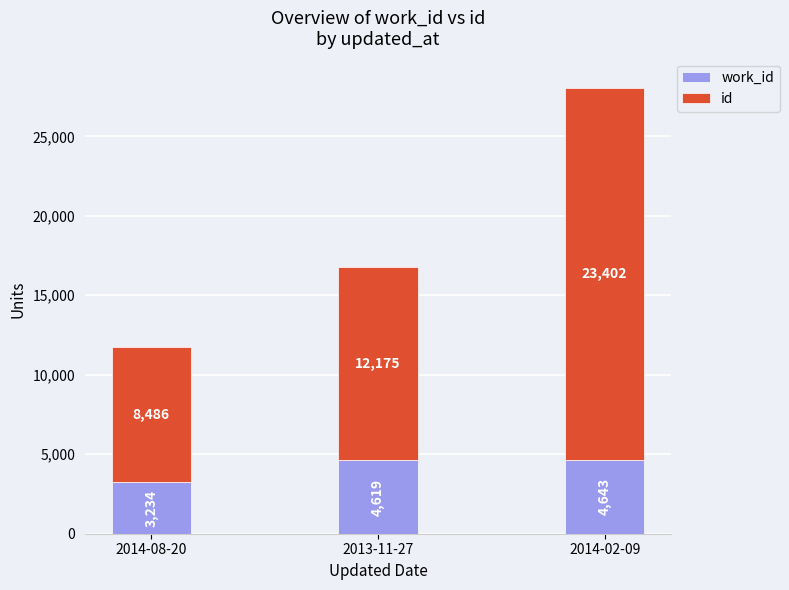

Count the number of categories in the chart.

3